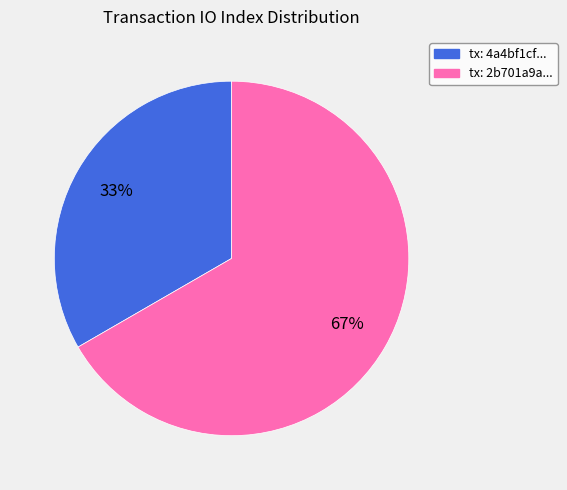

Approximately how many times larger is the value at tx: 4a4bf1cf... compared to tx: 2b701a9a...?

0.5